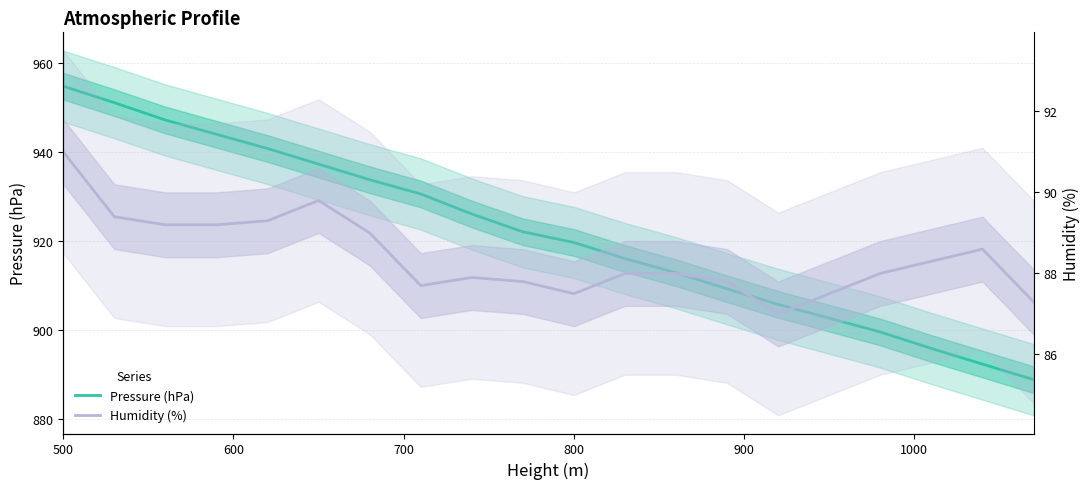

True or false: Pressure (hPa) has more than 0 interior local peaks.

False